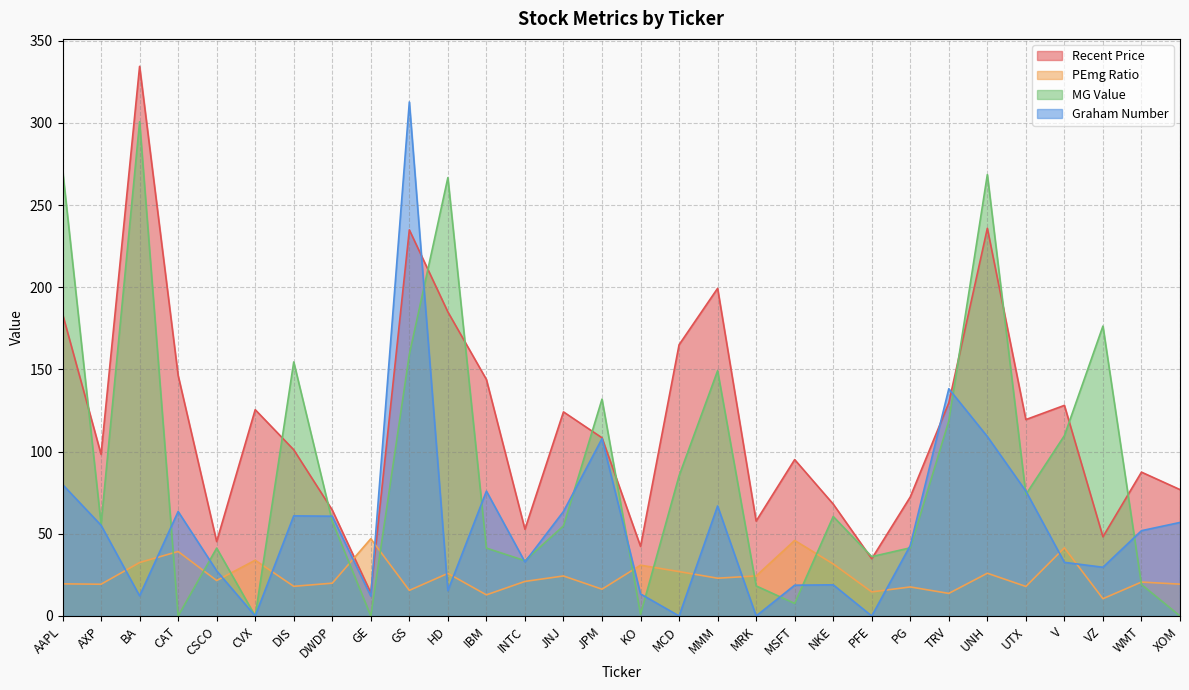

Reading left to right, transcribe all the data shown in this chart.

Recent Price: 183.8	98.3	334.4	146.4	45.3	125.5	101.2	64.5	14.1	234.9	185.0	143.9	52.8	124.2	108.4	42.4	165.0	199.4	57.8	95.2	68.1	34.8	72.4	129.7	235.9	119.5	128.2	48.2	87.5	76.9
PEmg Ratio: 19.6	19.3	32.5	39.2	21.6	33.9	18.1	20.0	47.0	15.6	25.9	12.8	21.0	24.4	16.3	30.9	27.0	23.0	24.4	46.0	31.7	14.6	17.7	13.7	26.0	18.0	41.5	10.5	20.6	19.4
MG Value: 271.7	55.9	300.7	0.0	41.3	0.0	154.6	57.5	0.0	159.2	266.7	41.3	33.6	54.8	131.9	1.0	85.3	149.2	18.3	7.6	60.5	36.1	41.5	118.7	268.6	74.0	109.8	176.4	19.1	0.0
Graham Number: 80.0	55.2	12.2	63.6	27.5	0.0	60.9	60.7	12.1	312.8	15.4	76.0	32.9	63.6	107.9	13.4	0.0	67.0	0.0	18.7	19.0	0.0	42.9	138.3	109.2	76.0	32.6	29.7	51.9	56.9